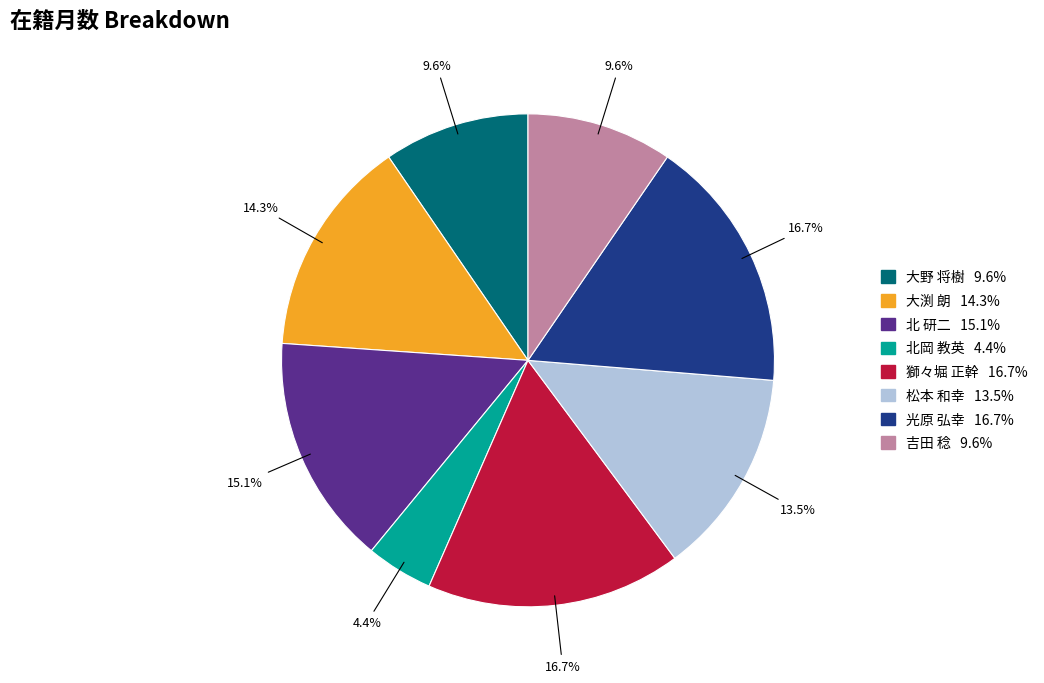

What portion of the pie excludes 北岡 教英?

95.6%